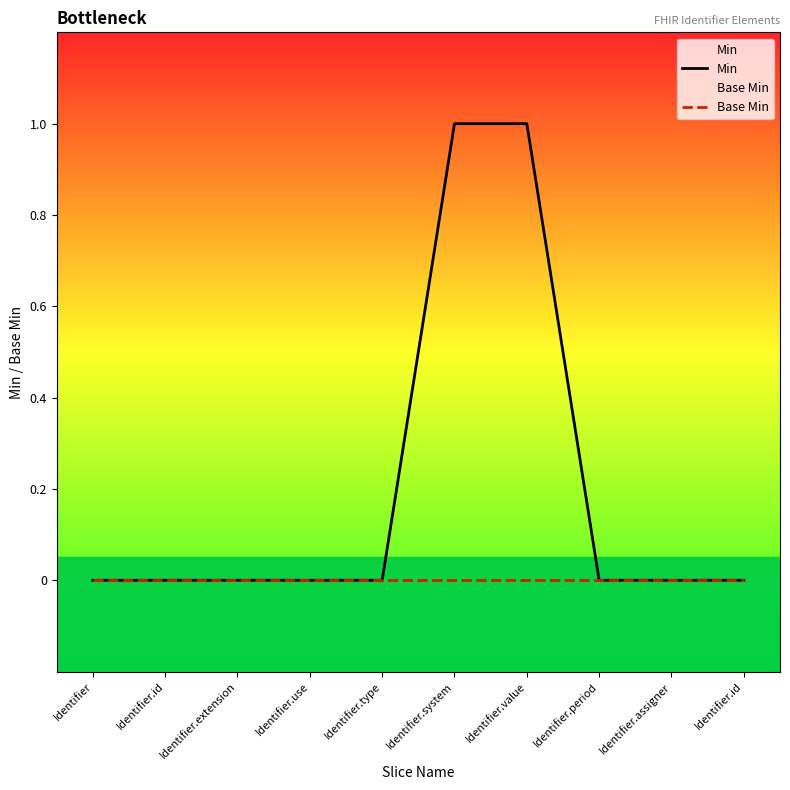

Which series has the largest total across all categories?

Min